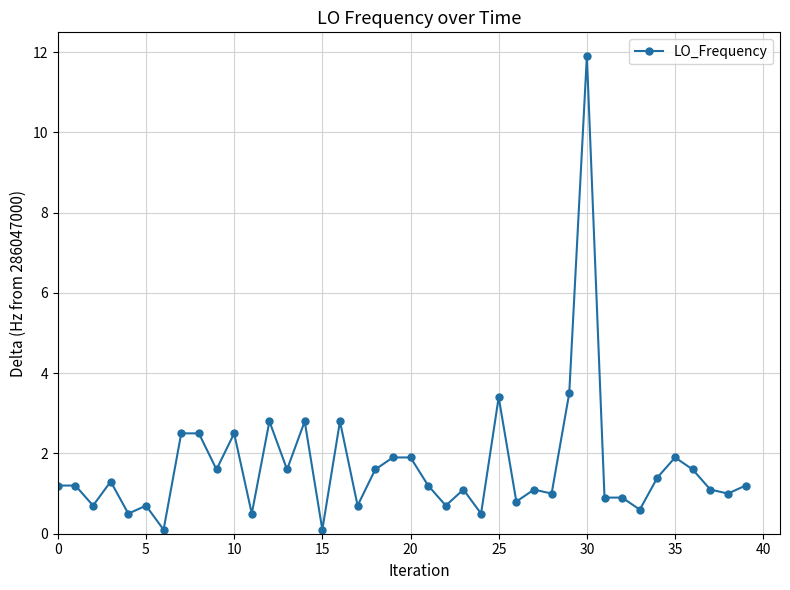

Count the number of categories in the chart.

40